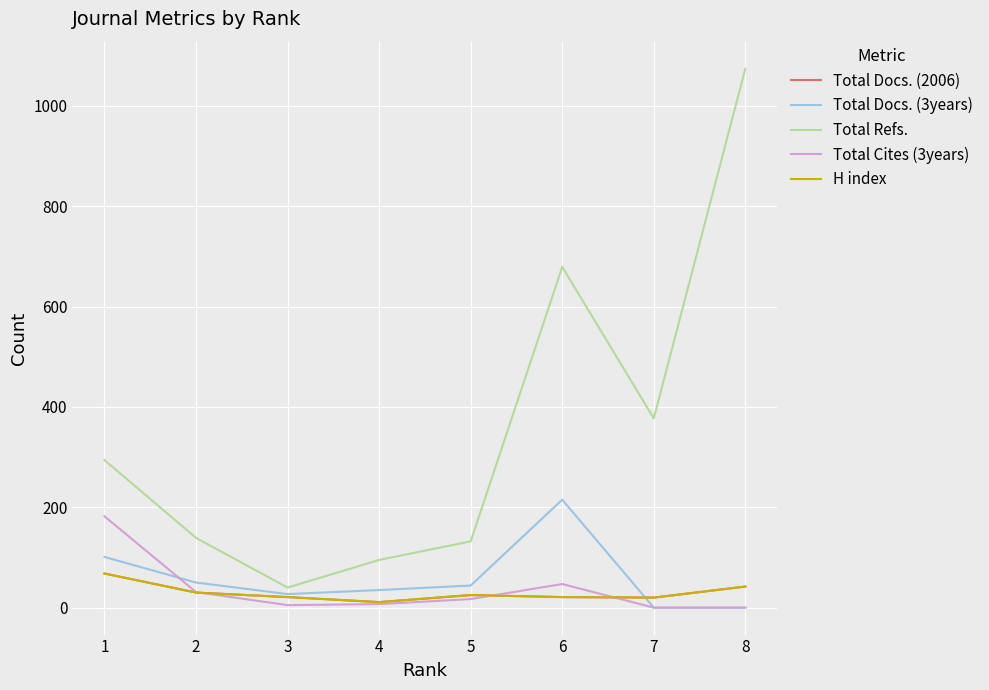

At which label is Total Cites (3years) closest to 91?

6